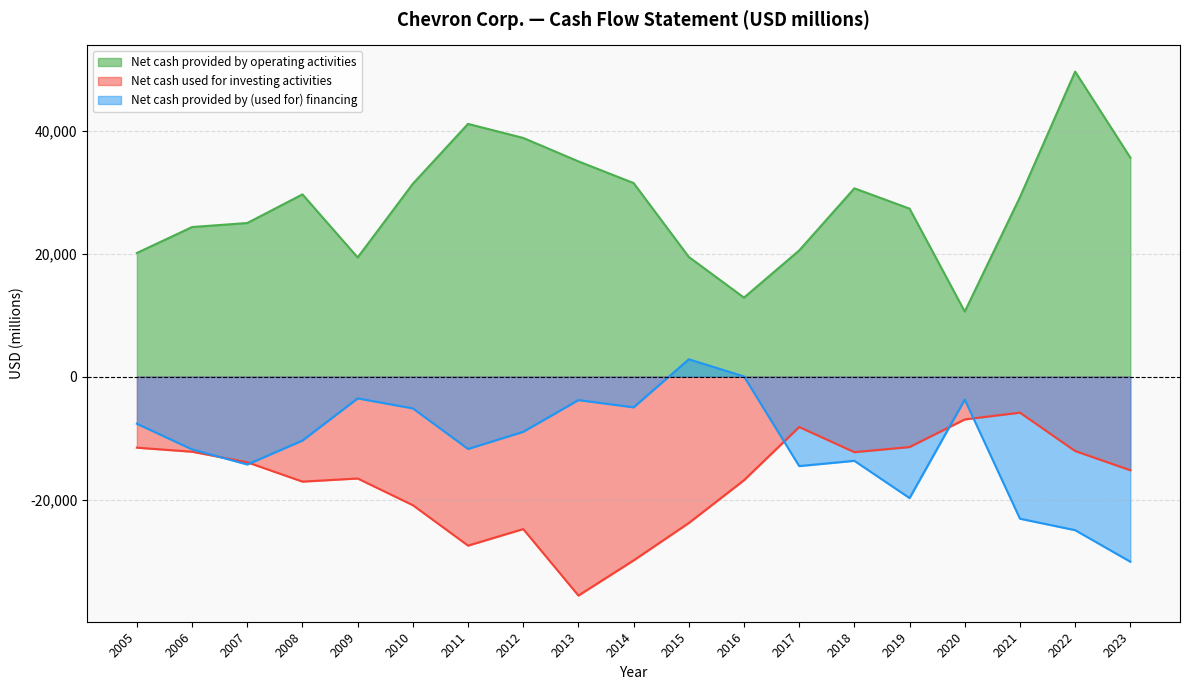

Does the chart display data point markers on the line(s)?

No